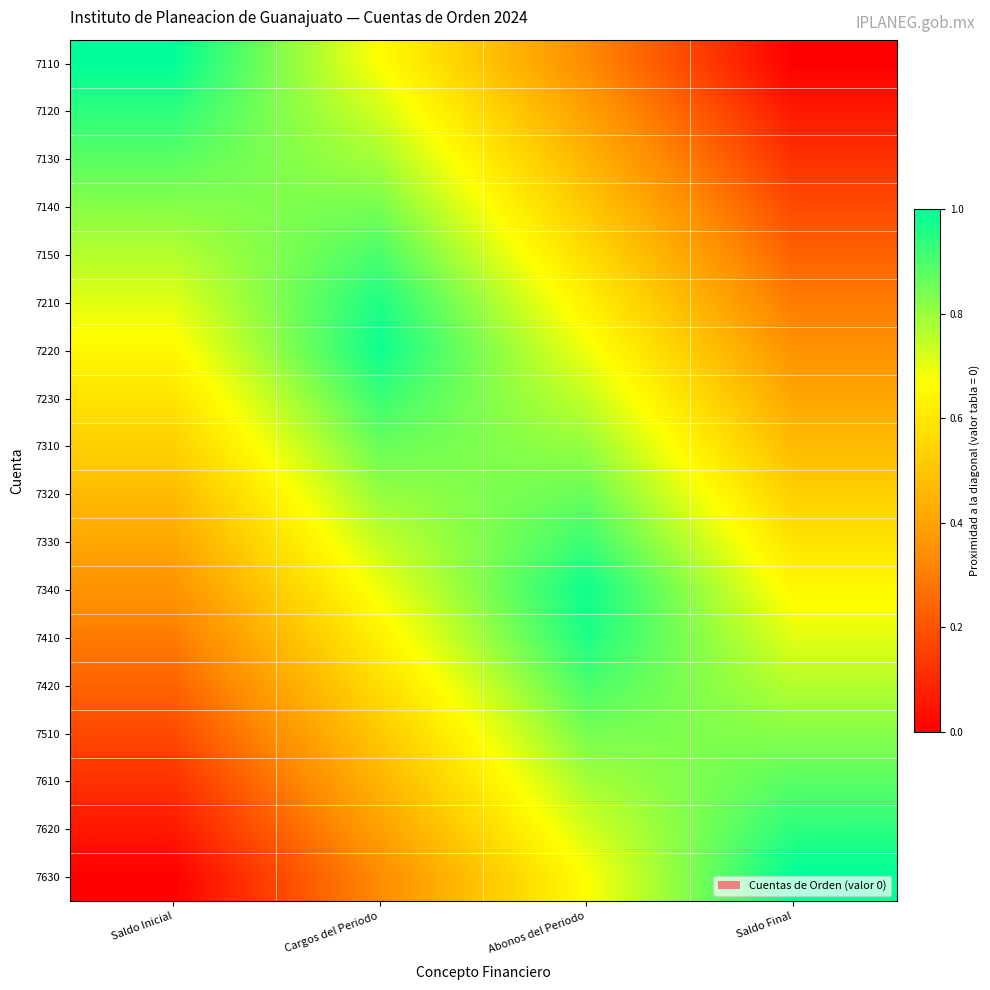

Which series has the widest spread of values?

7110